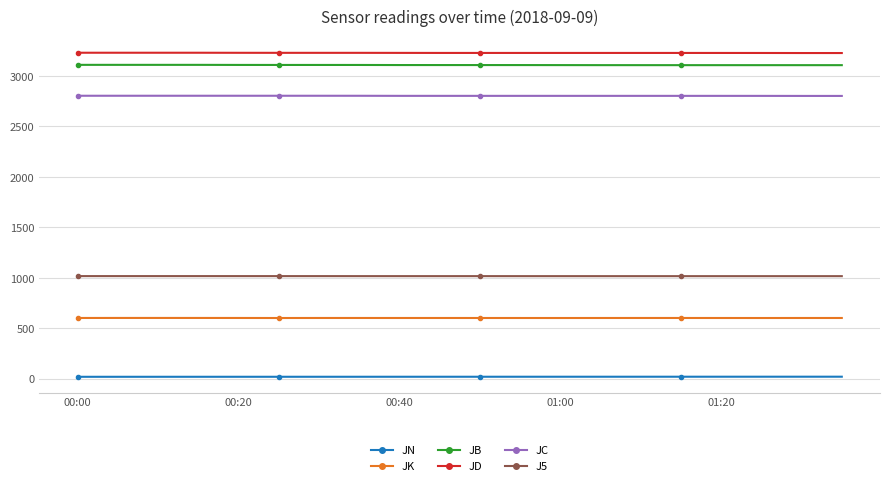

What is the greatest value displayed?

3230.0